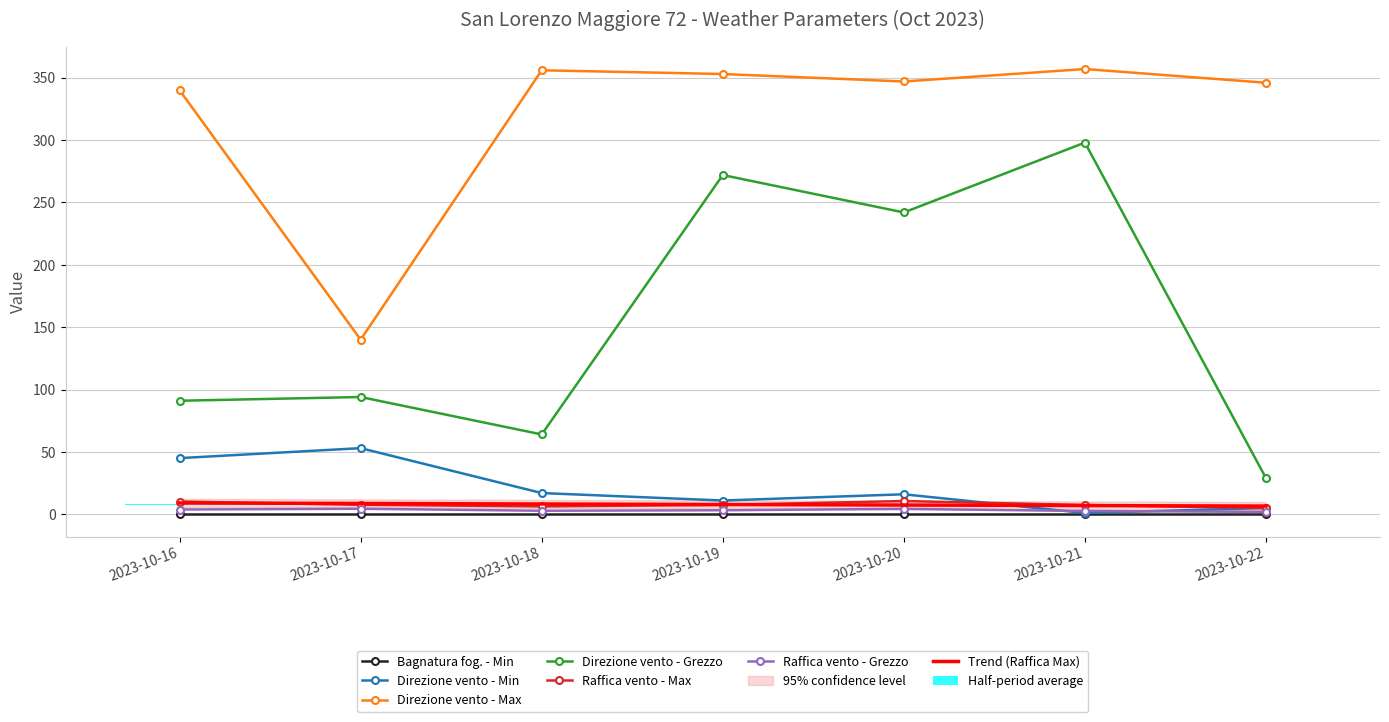

What is the difference between the Raffica vento - Max values at 2023-10-19 and 2023-10-17?

0.1